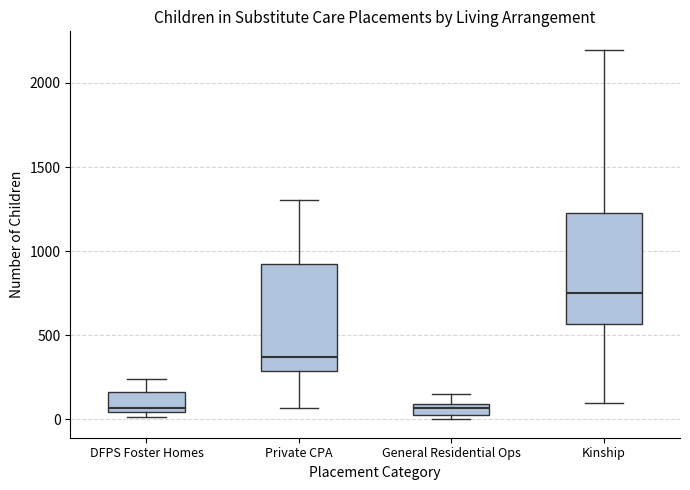

Where is the lower edge of the box for DFPS Foster Homes on the y-axis? The values are not printed on the chart, so give them approximately, as read against the axis.

50